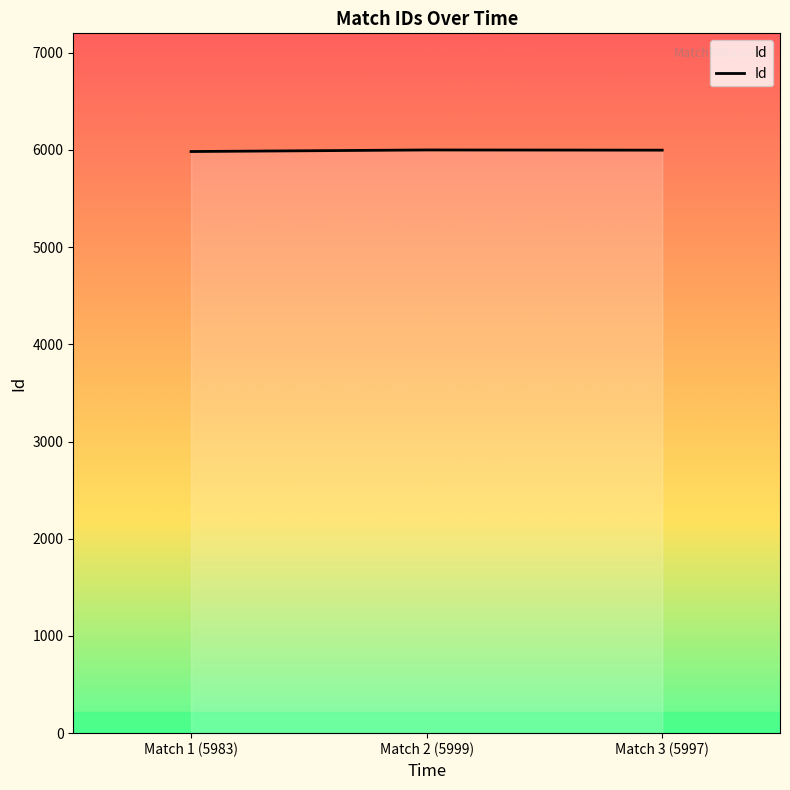

How many distinct data groups are displayed?

1